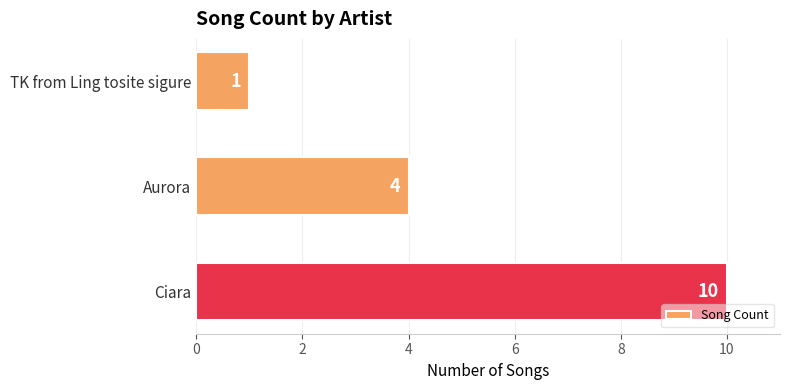

Count the values in the range 1 to 10.

3